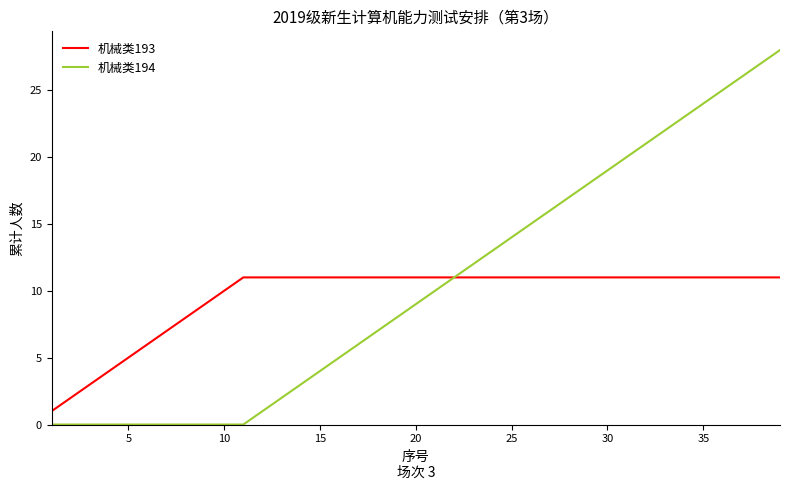

Which series has the largest range (max minus min)?

机械类194